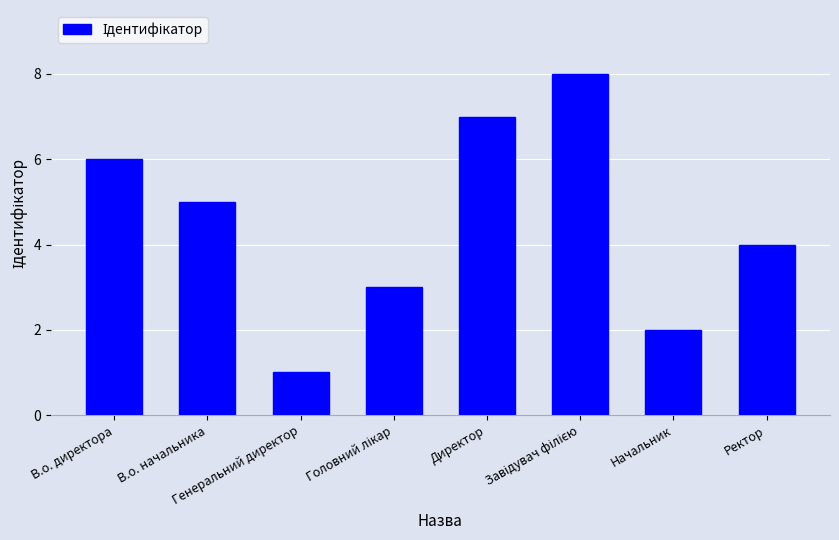

The value at В.о. директора is 6. True or false?

True